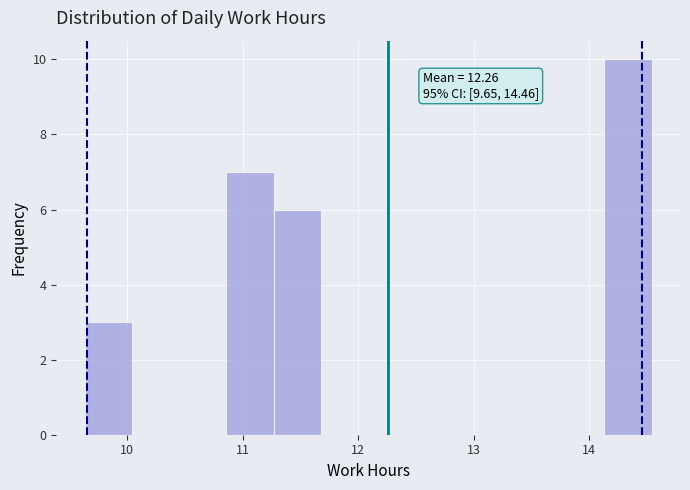

Over which range of the x-axis is the bar tallest?

14.1 to 14.5